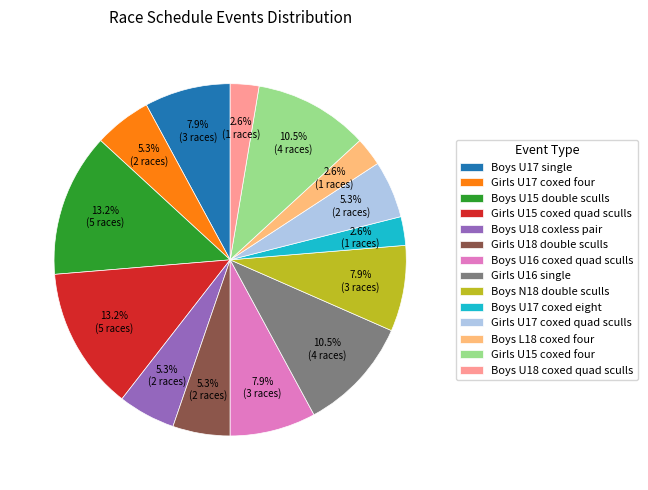

Count the number of slices in the pie.

14